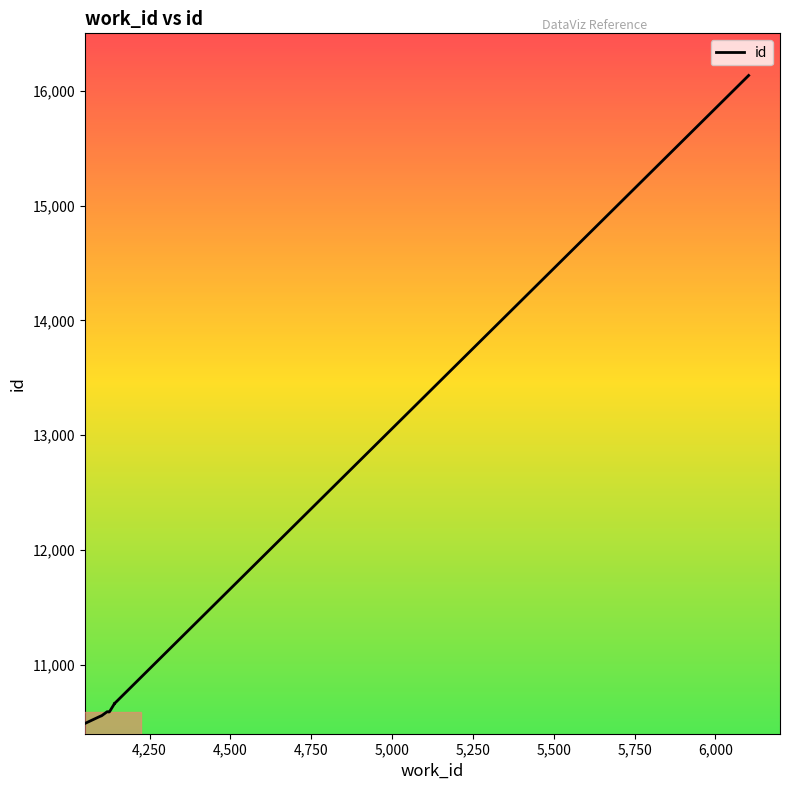

Is it true that the value at 5,750 is 5617?

False